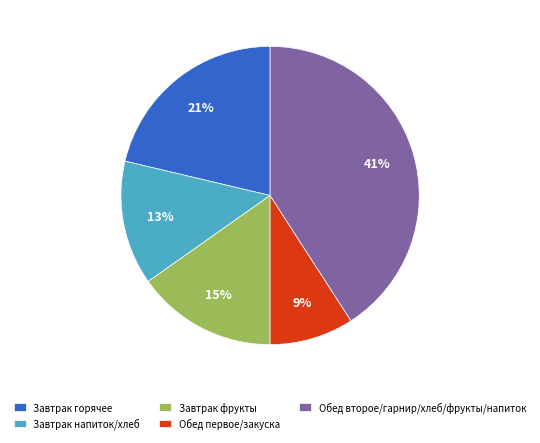

How many segments does this pie chart have?

5